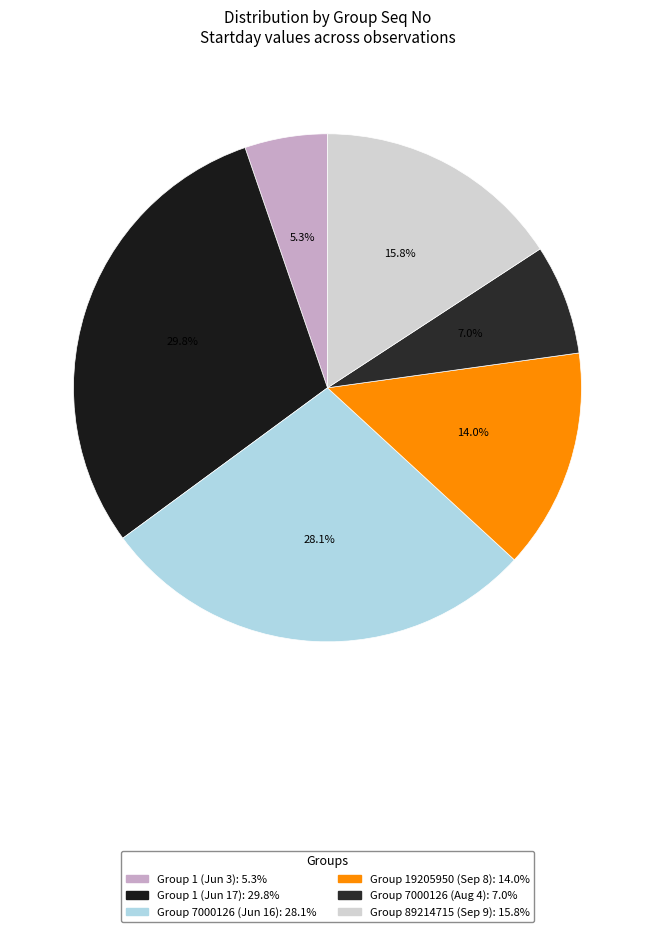

Count the number of slices in the pie.

6